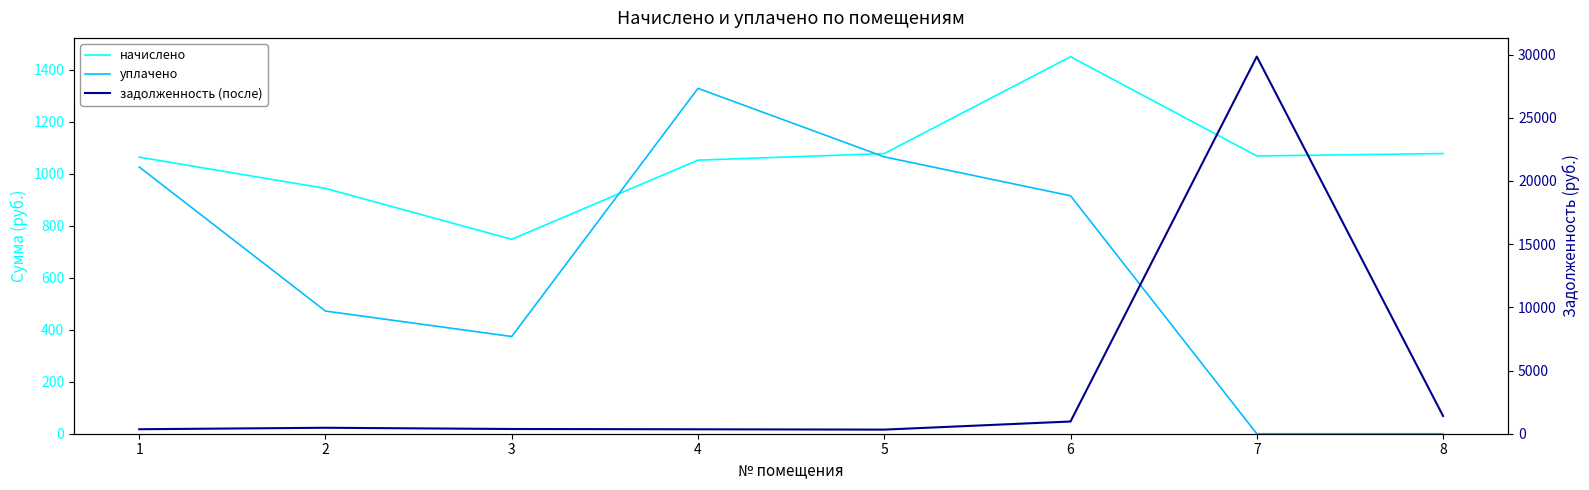

What is the approximate value of задолженность (после) at 4?

350.8